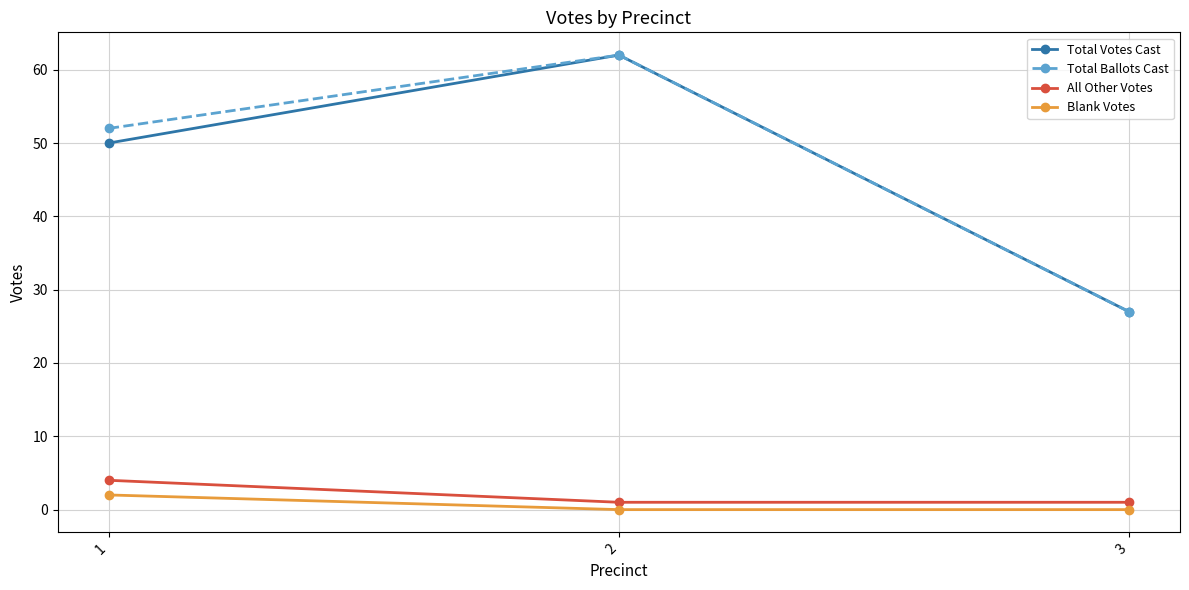

Is it true that Total Votes Cast equals 83 at 2?

False